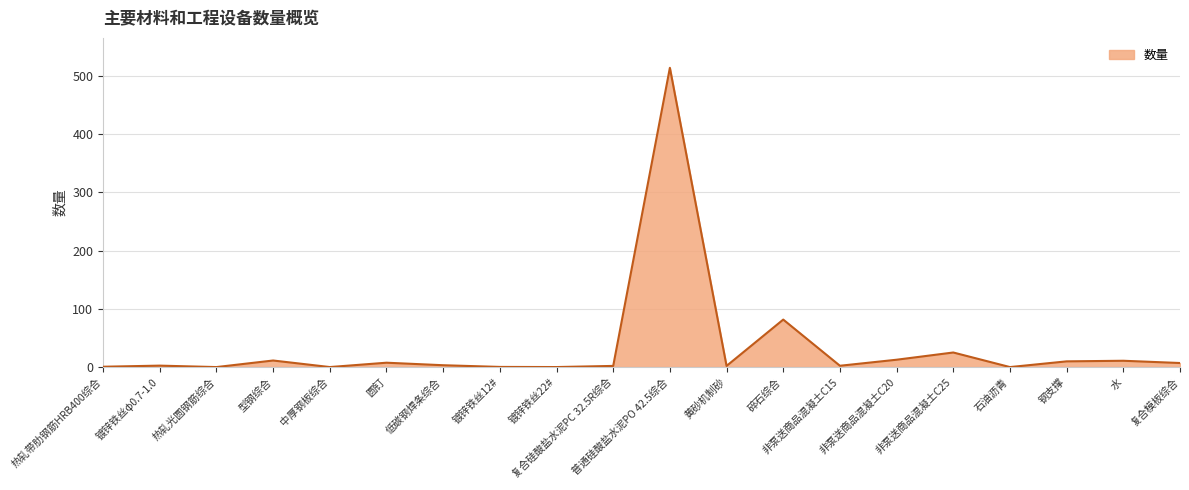

What is the difference between the second highest and minimum values?

81.5